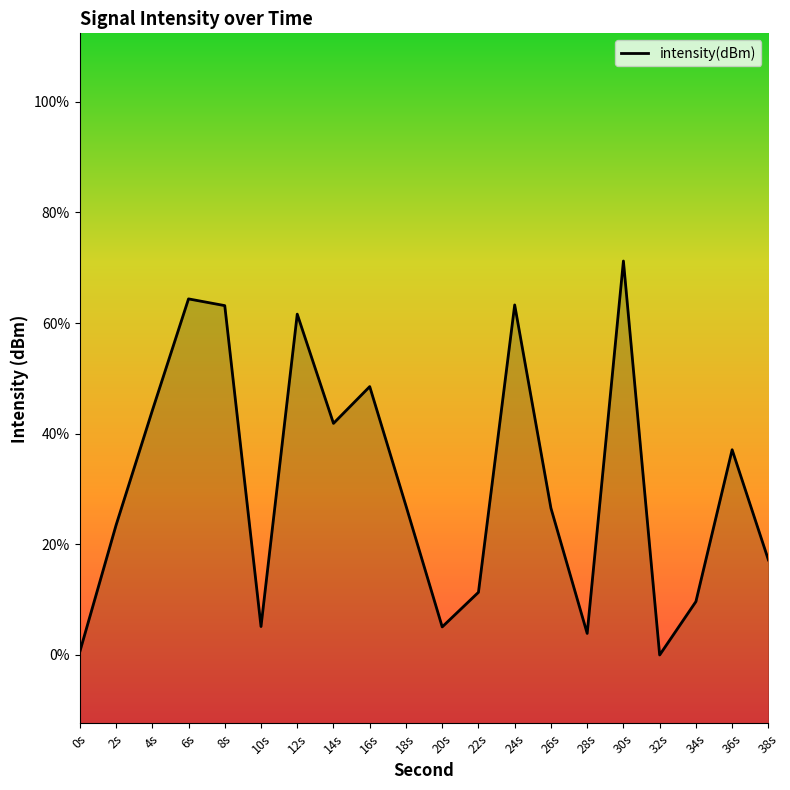

Reading left to right, list all the values displayed in this chart.

0s=-122.0	2s=-121.1	4s=-120.3	6s=-119.4	8s=-119.5	10s=-121.8	12s=-119.6	14s=-120.3	16s=-120.1	18s=-120.9	20s=-121.8	22s=-121.6	24s=-119.5	26s=-121.0	28s=-121.9	30s=-119.2	32s=-122.0	34s=-121.6	36s=-120.5	38s=-121.3